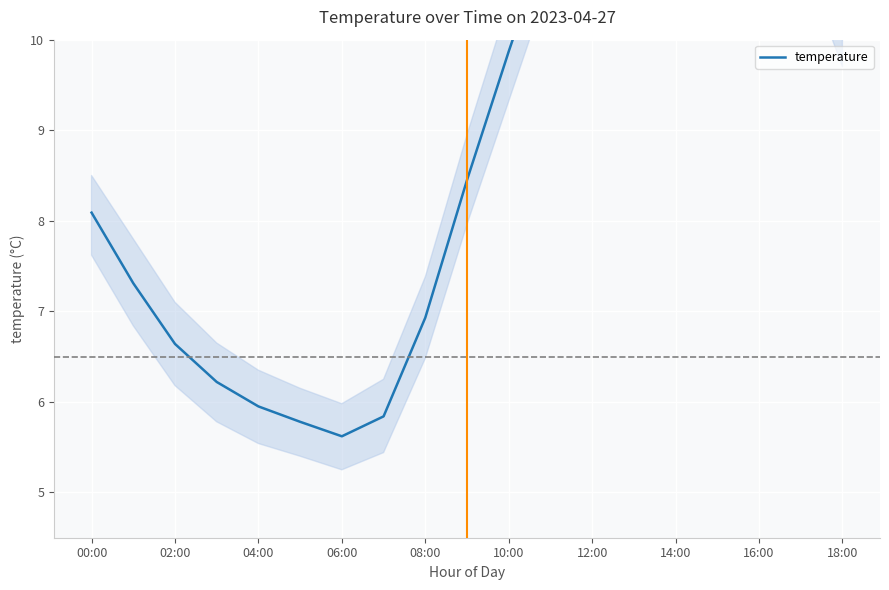

The chart shows a value of 10.3 at 18:00. True or false?

True